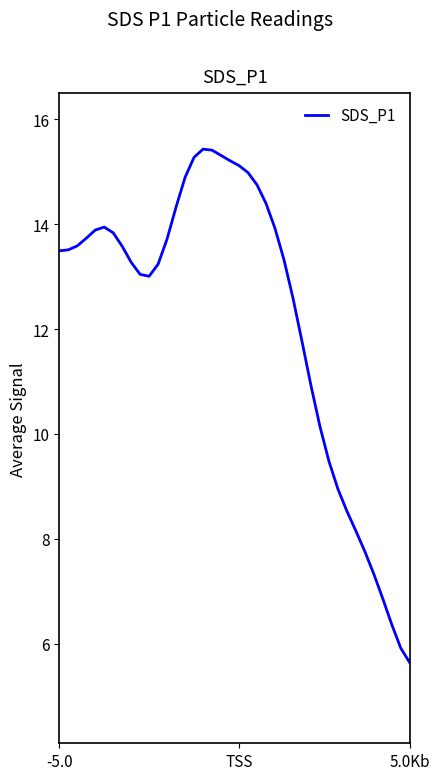

What is the greatest value displayed?

15.4